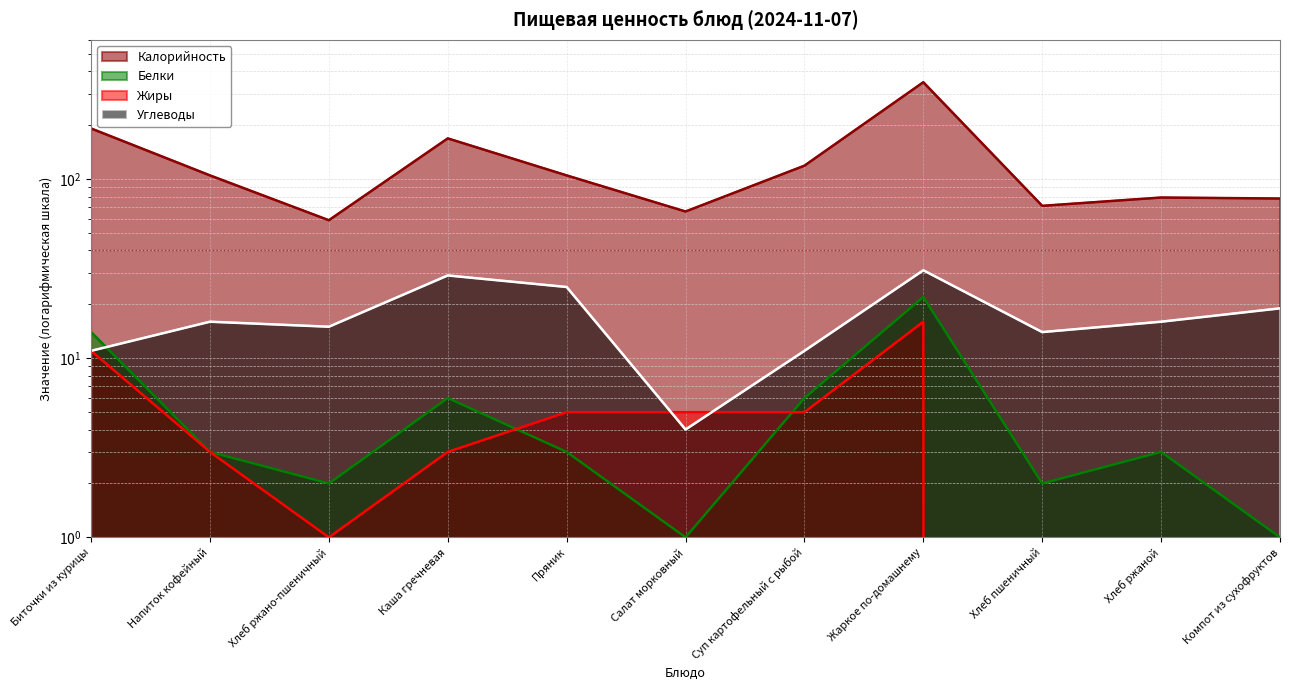

At Компот из сухофруктов, list the series in order from largest to smallest.

Калорийность, Углеводы, Белки, Жиры